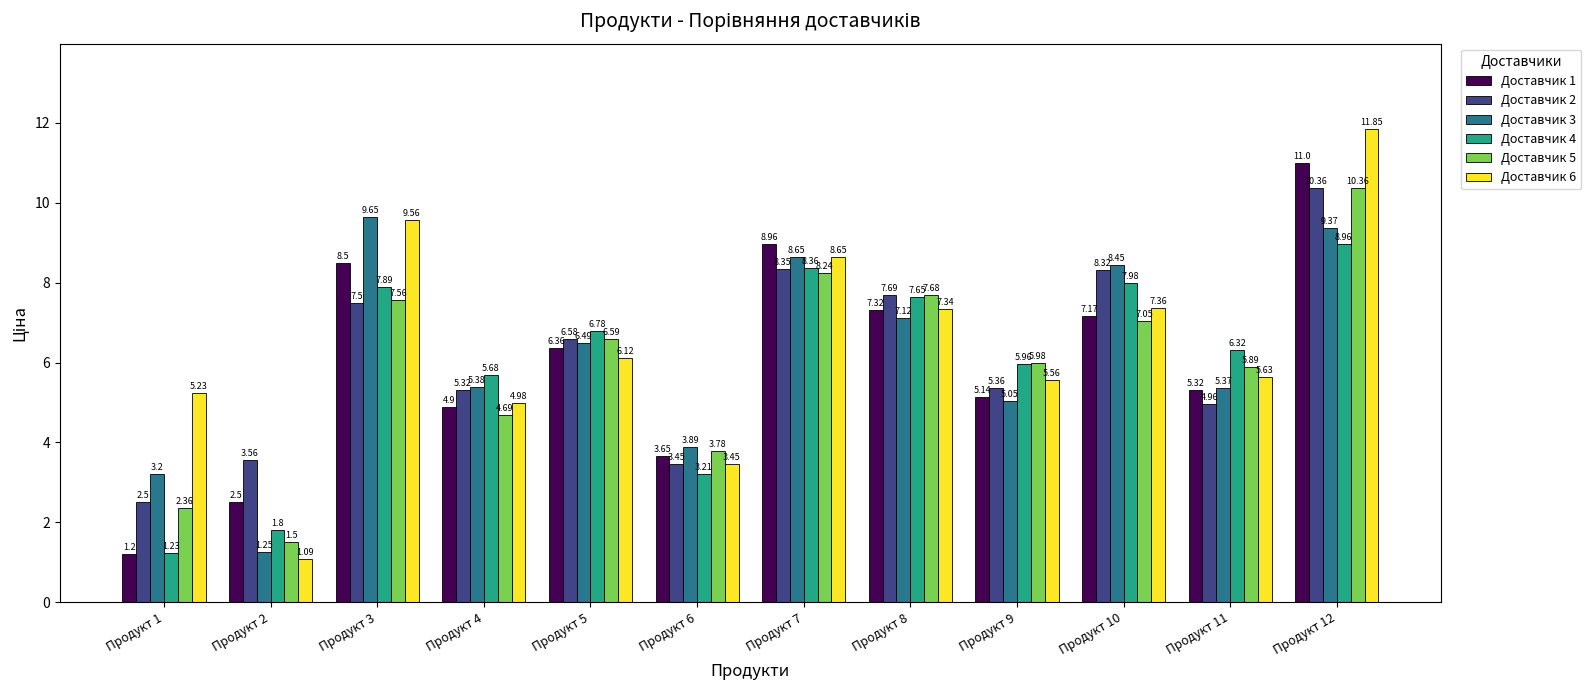

What is the difference between the Доставчик 6 values at Продукт 11 and Продукт 5?

0.5